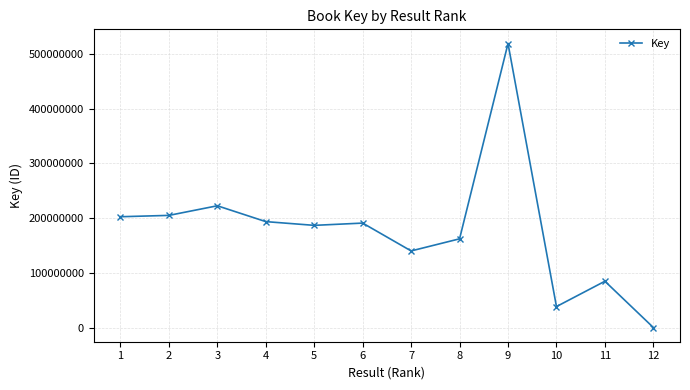

What is the sum of the values at 4 and 12?

193622609